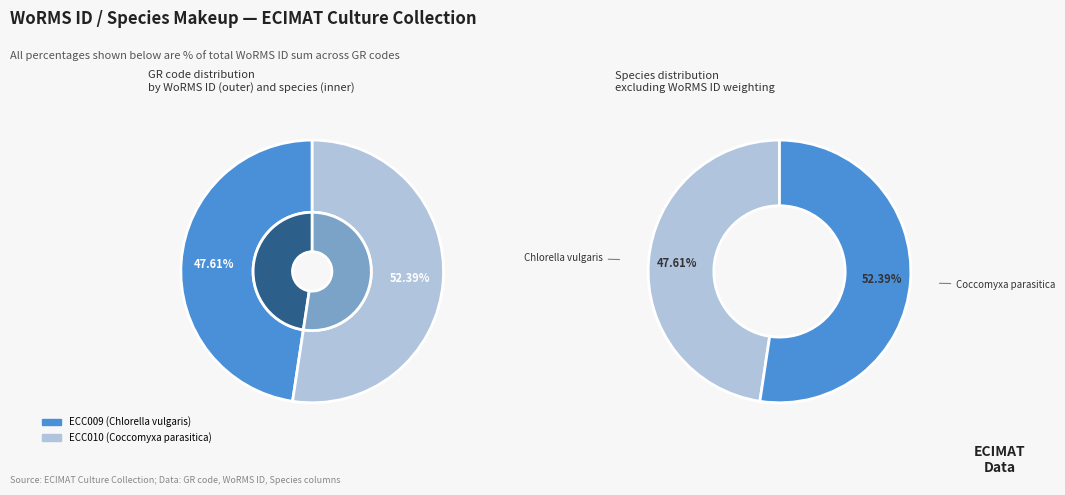

To the nearest percent, what portion does ECC010 represent?

52%